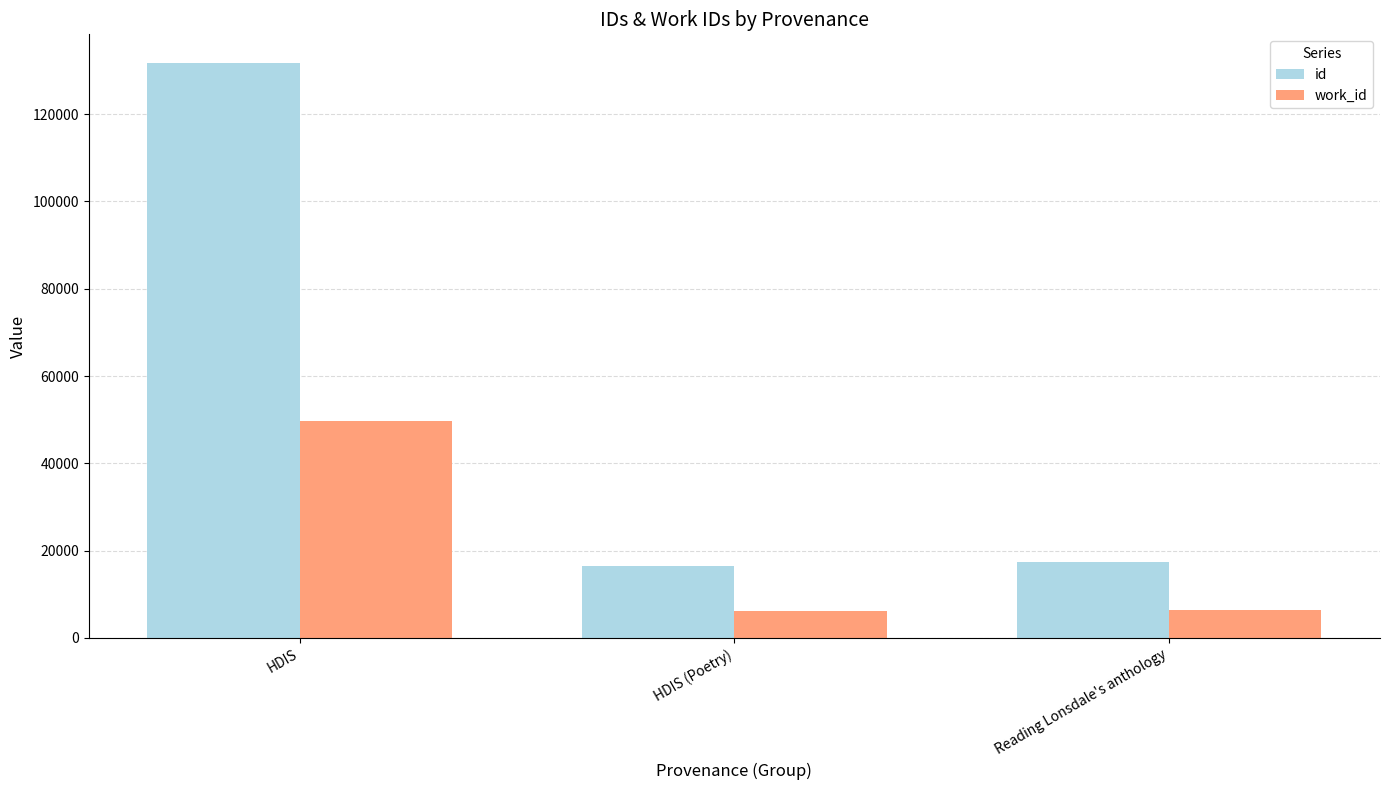

What is the label of the 2nd bar from the left?

HDIS (Poetry)